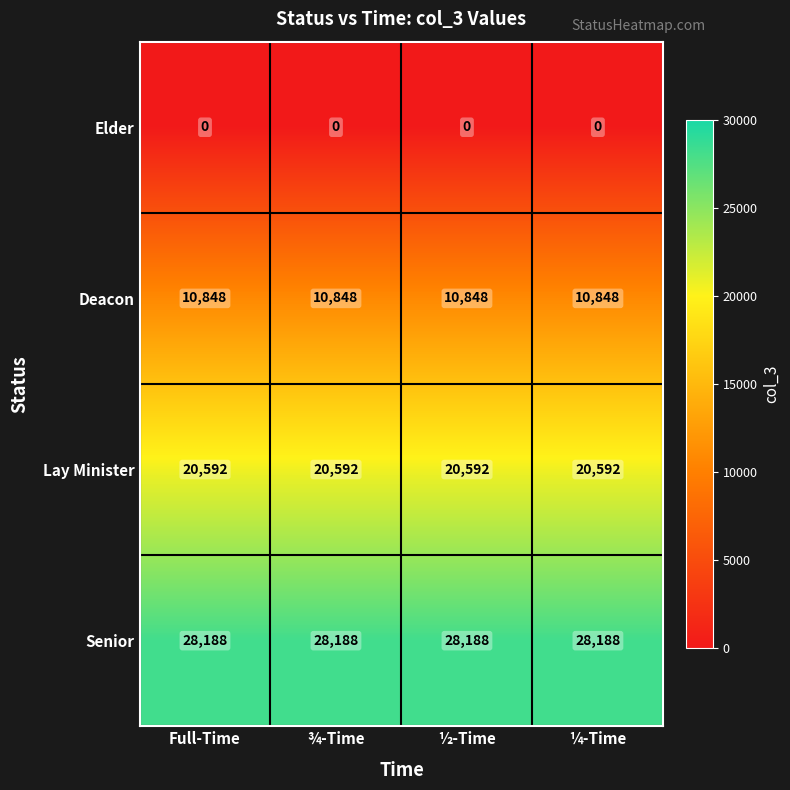

Count the number of categories in the chart.

4